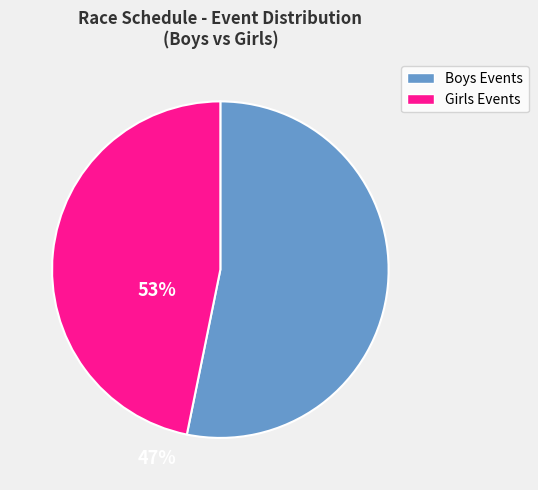

Is there a majority slice in this chart?

Yes